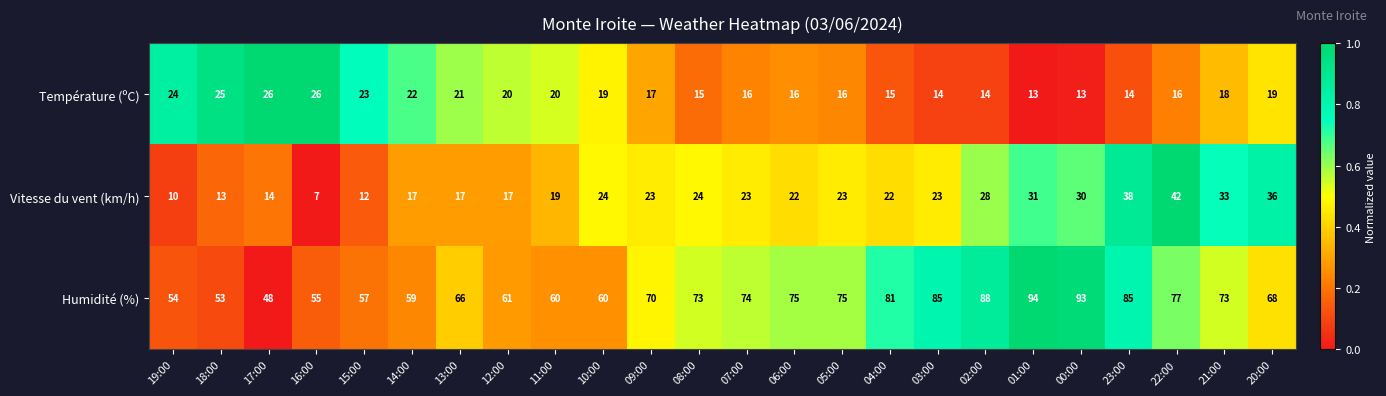

What is the total value across all series at 16:00?

88